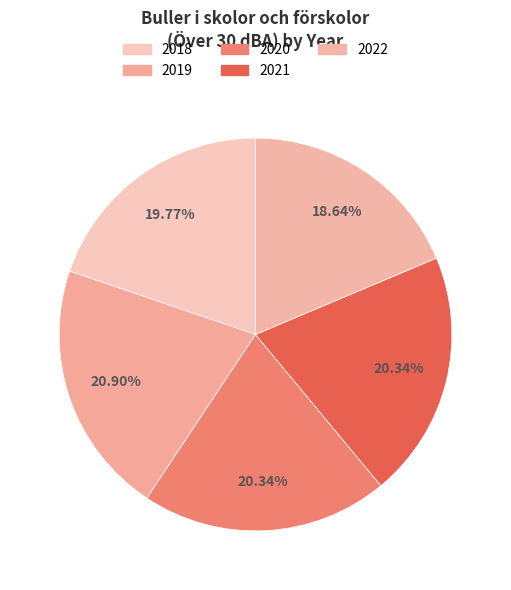

Is it true that 2022 is 10% of the pie?

False